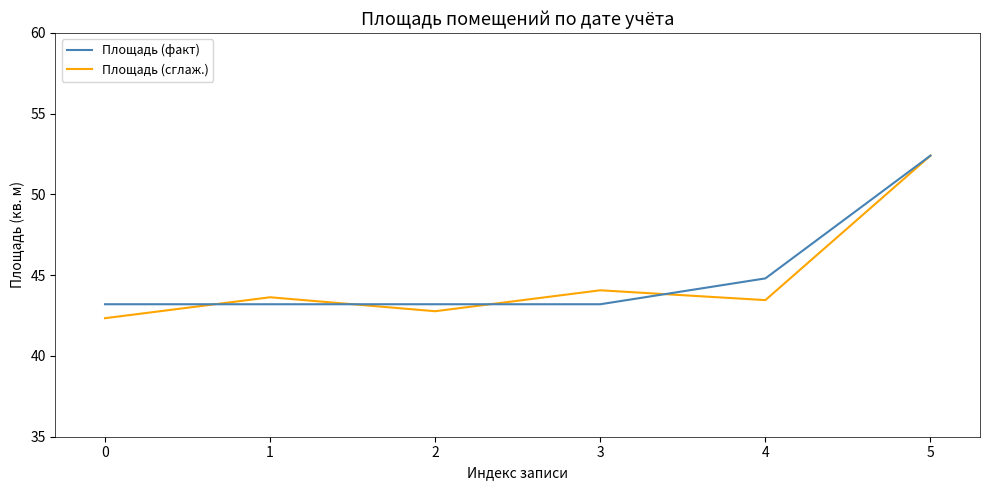

What is the maximum value for Площадь (факт)?

52.4